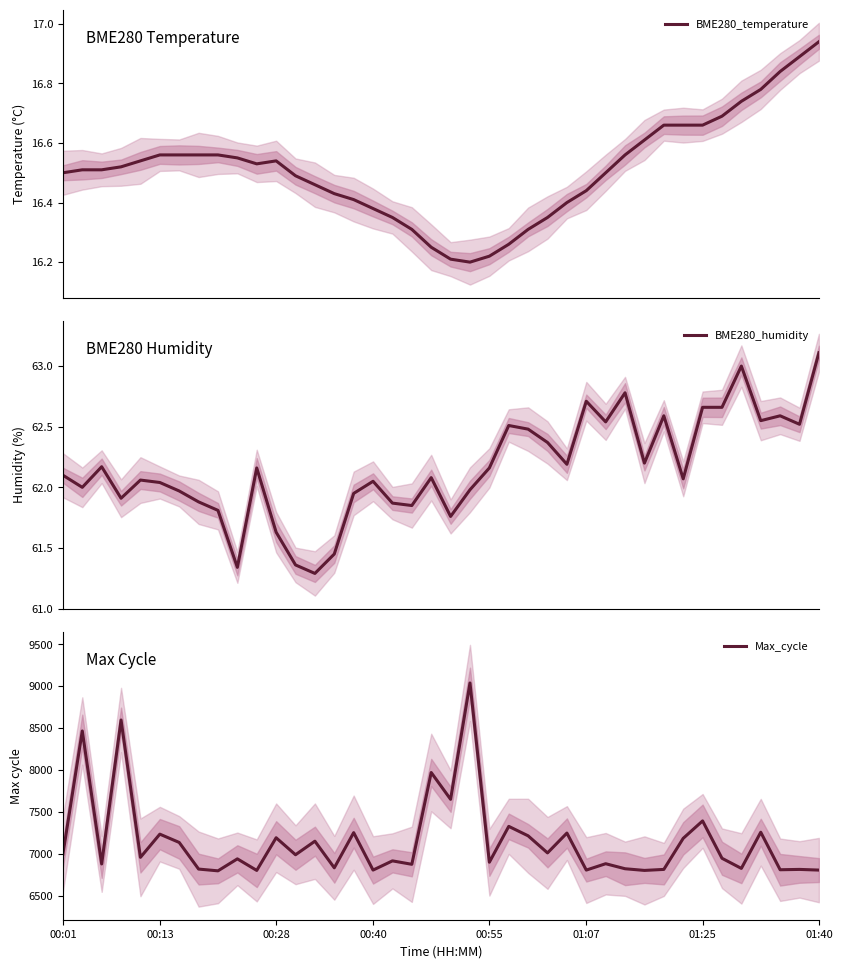

What is the spread (max minus min) of values at 29?

6803.4